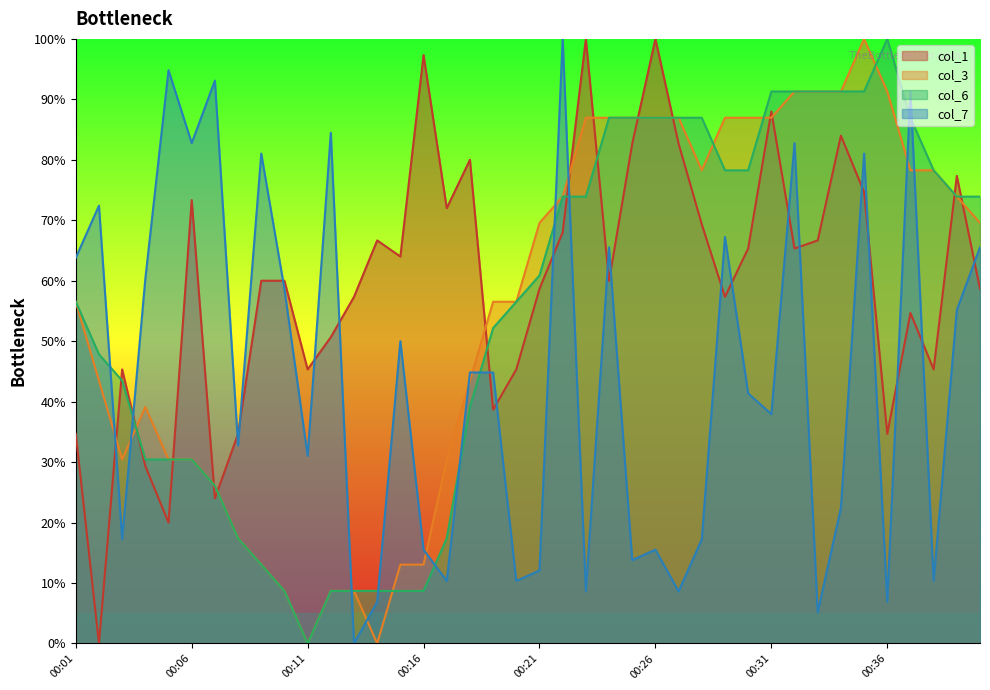

How many intersections are there between col_1 and col_3?

14